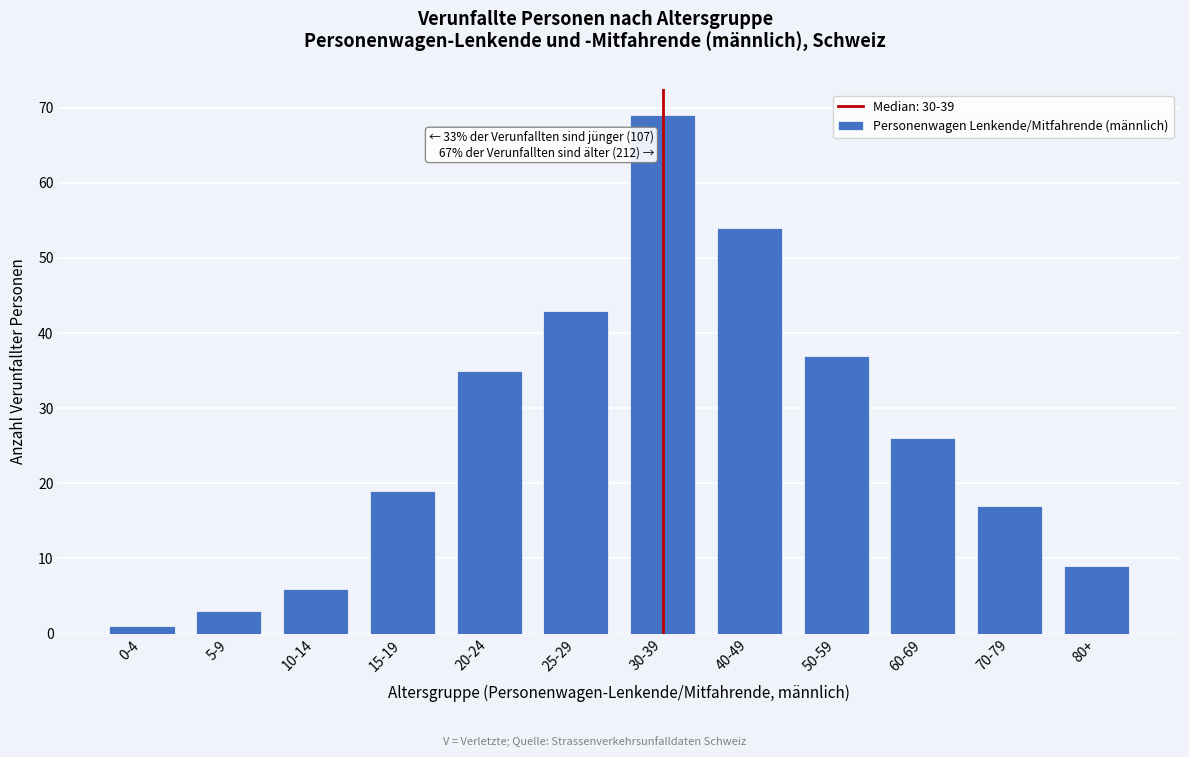

Reading left to right, transcribe all the data shown in this chart.

0-4=1	5-9=3	10-14=6	15-19=19	20-24=35	25-29=43	30-39=69	40-49=54	50-59=37	60-69=26	70-79=17	80+=9